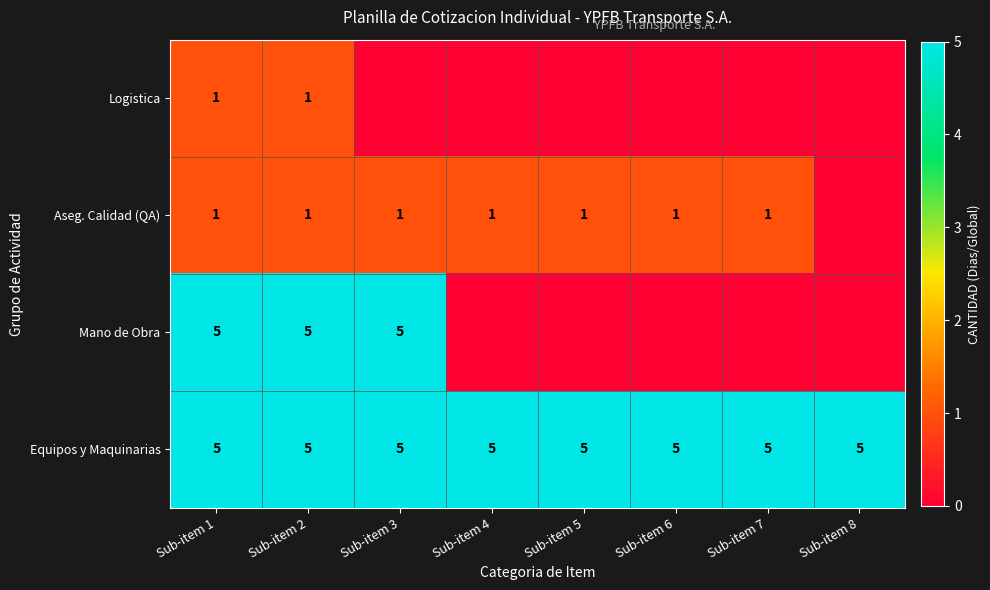

The value of Aseg. Calidad (QA) at Sub-item 3 is 1. True or false?

True